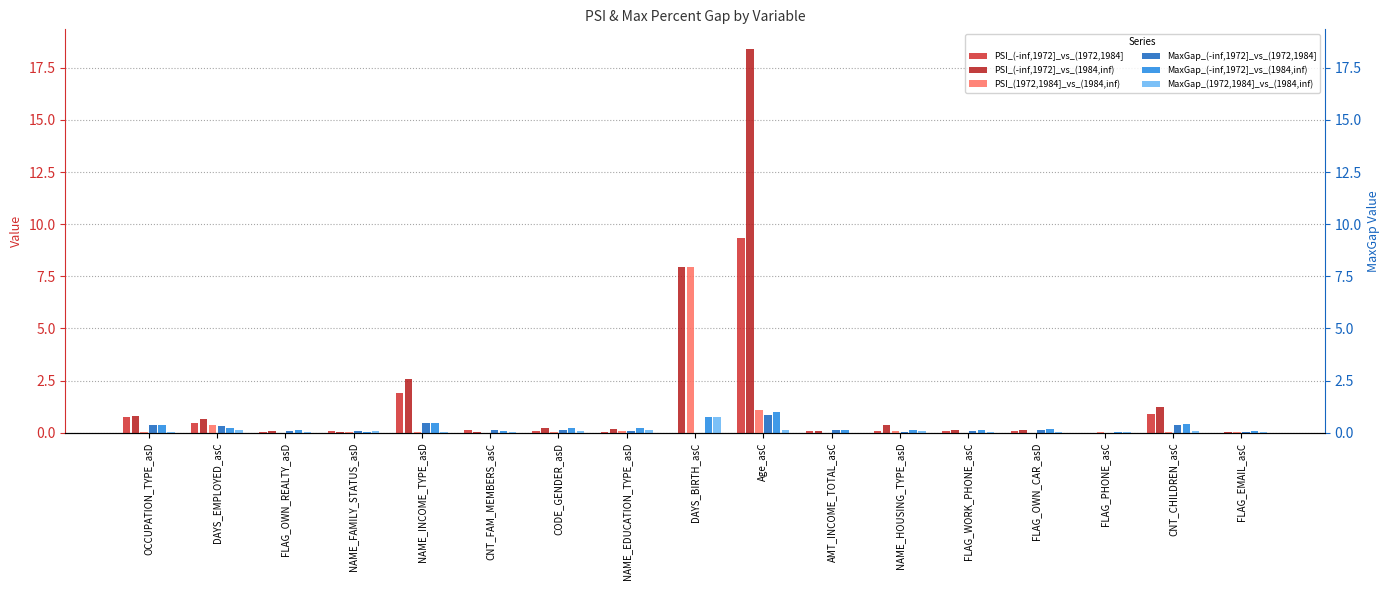

What is the label of the 5th bar from the left?

NAME_INCOME_TYPE_asD